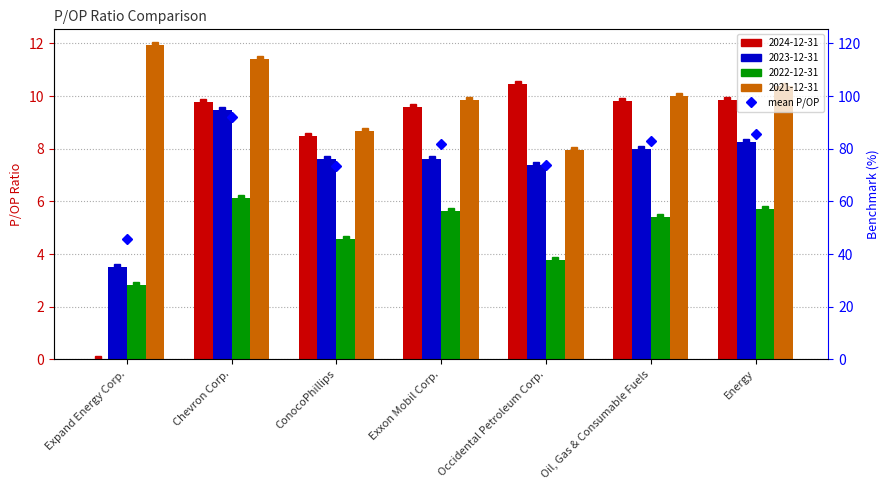

What is the value of the 2023-12-31 bar at the 5th from the left?

7.4